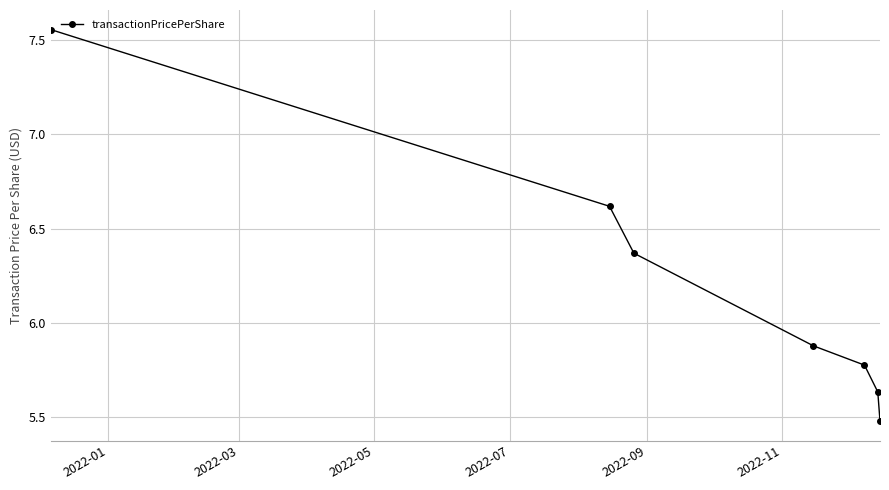

What is the sum of all values?

43.3